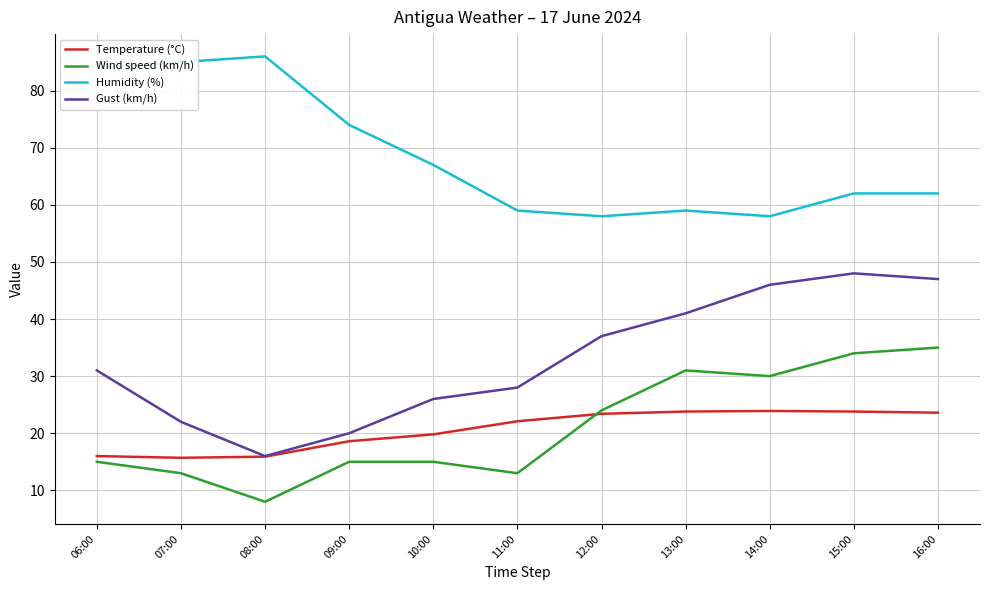

What position from the left is 14:00?

9